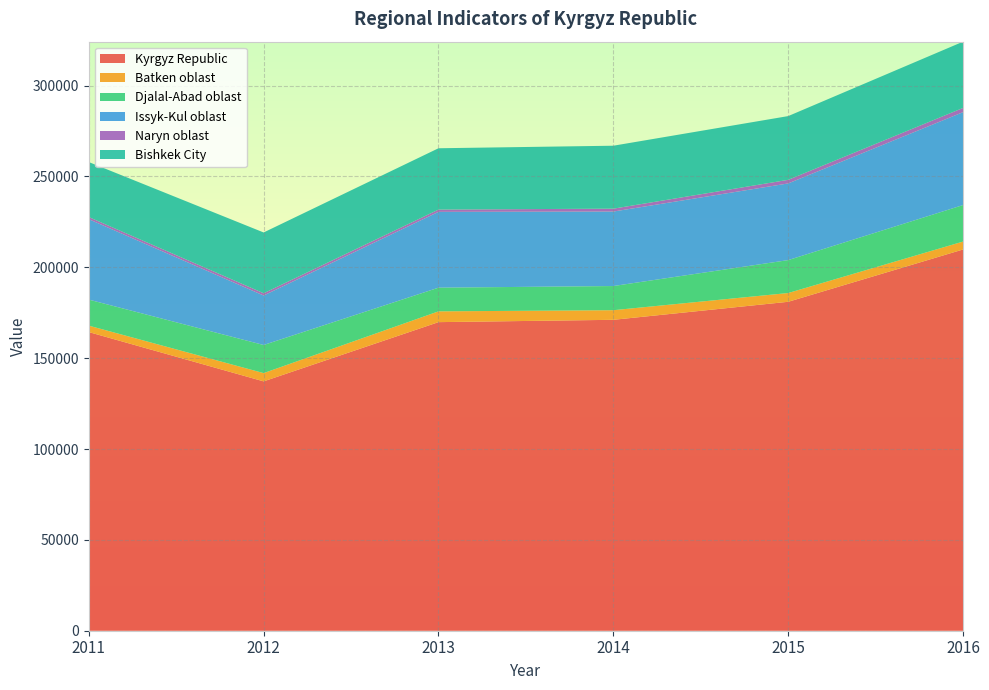

Reading right to left, what are all the values shown in this chart?

Kyrgyz Republic: 2016=209812.0	2015=181026.7	2014=171108.9	2013=169829.4	2012=137229.2	2011=164361.1
Batken oblast: 2016=4359.3	2015=4821.6	2014=5284.1	2013=5929.7	2012=4545.4	2011=3536.7
Djalal-Abad oblast: 2016=20087.9	2015=18115.1	2014=13300.1	2013=13033.2	2012=15468.9	2011=14325.3
Issyk-Kul oblast: 2016=51129.4	2015=42198.1	2014=40993.1	2013=41723.6	2012=27232.2	2011=44257.9
Naryn oblast: 2016=2332.4	2015=1977.7	2014=1590.7	2013=1257.9	2012=1245.2	2011=1177.2
Bishkek City: 2016=36458.4	2015=35081.7	2014=34639.4	2013=33743.9	2012=33454.8	2011=30269.4